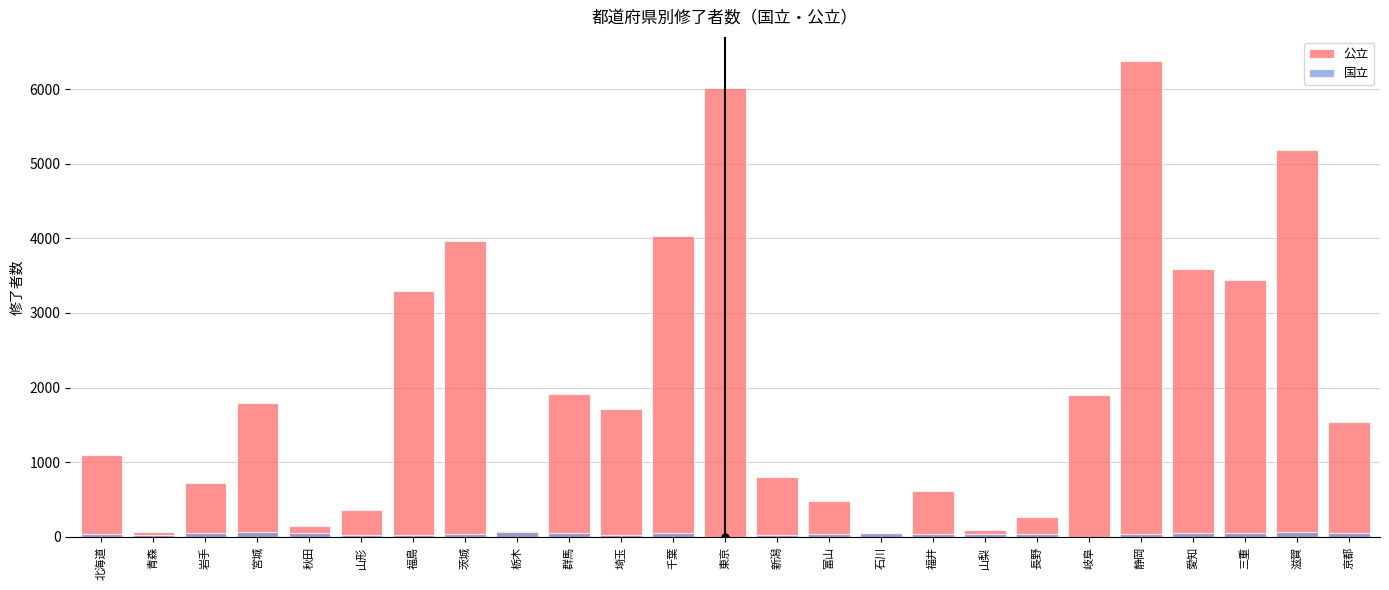

Reading left to right, list all the values displayed in this chart.

公立: 1093	61	728	1793	143	366	3294	3958	79	1915	1716	4028	6016	809	484	43	621	90	270	1905	6380	3585	3436	5190	1545
国立: 34	30	48	59	57	32	21	43	61	56	30	56	0	32	38	48	40	35	45	0	37	54	55	61	58